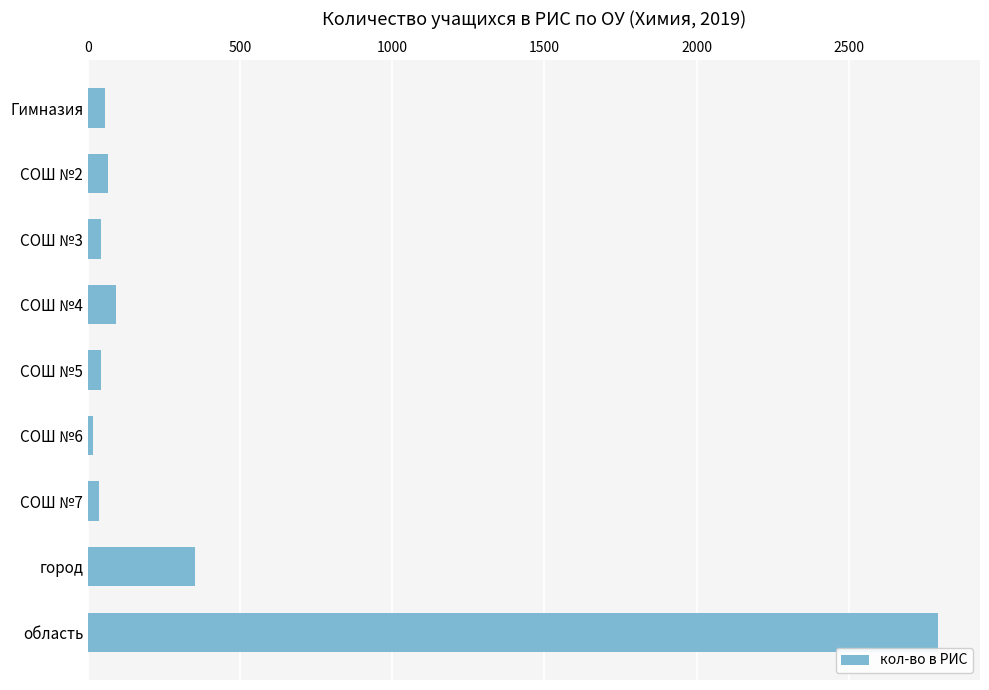

The value at город is 176. True or false?

False